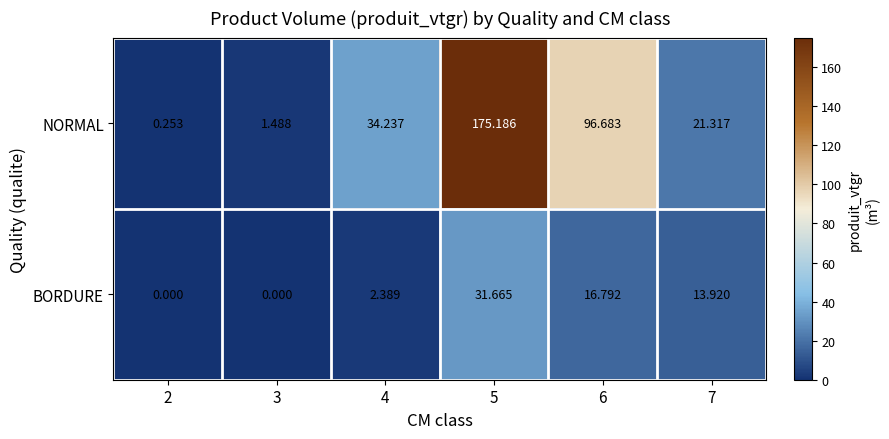

List the series in order of their overall mean, highest first.

NORMAL, BORDURE